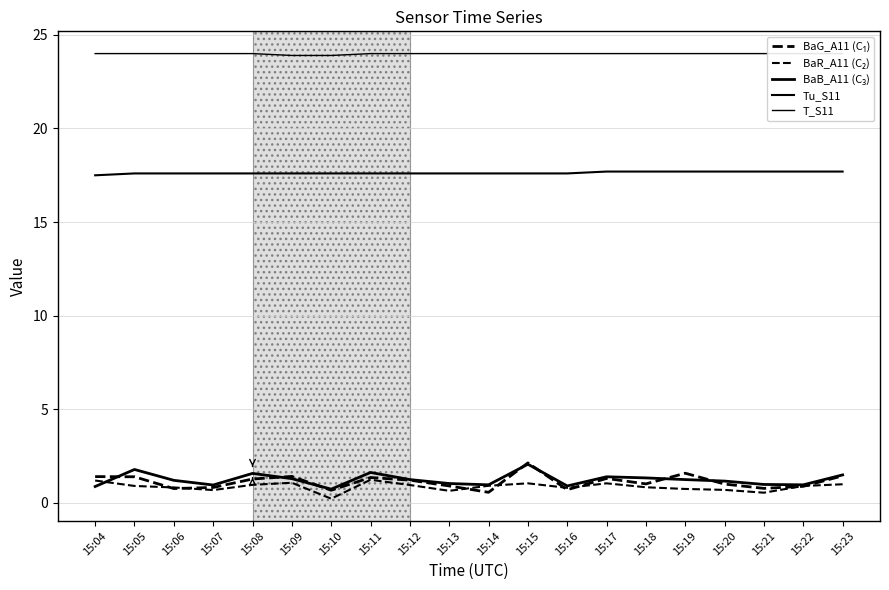

At how many categories does at least one series exceed 2?

20